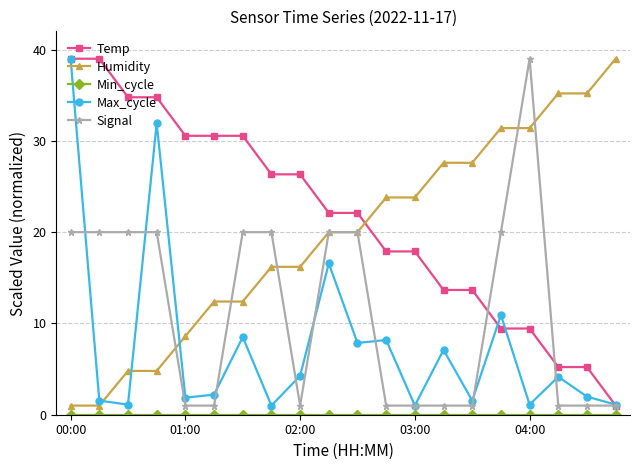

What is the value of the Max_cycle point at the 6th from the left?

2.2